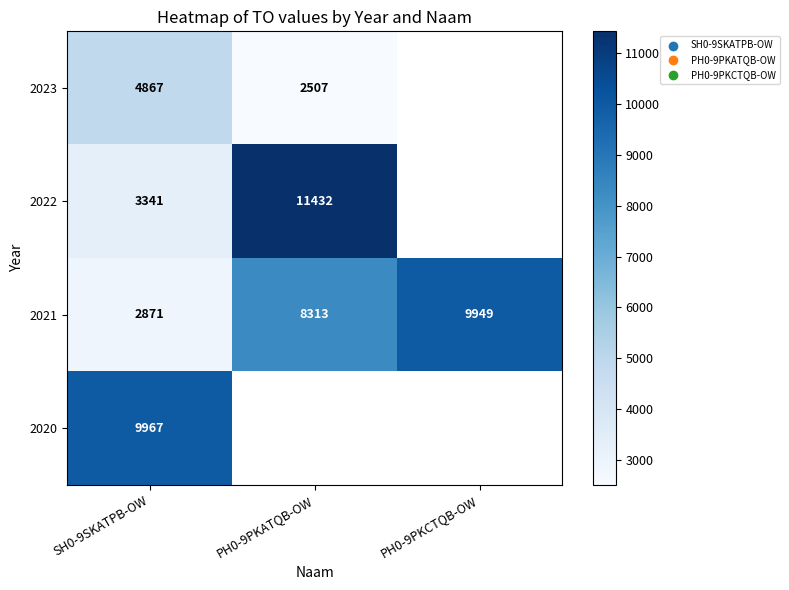

How many categories are shown in the chart?

3